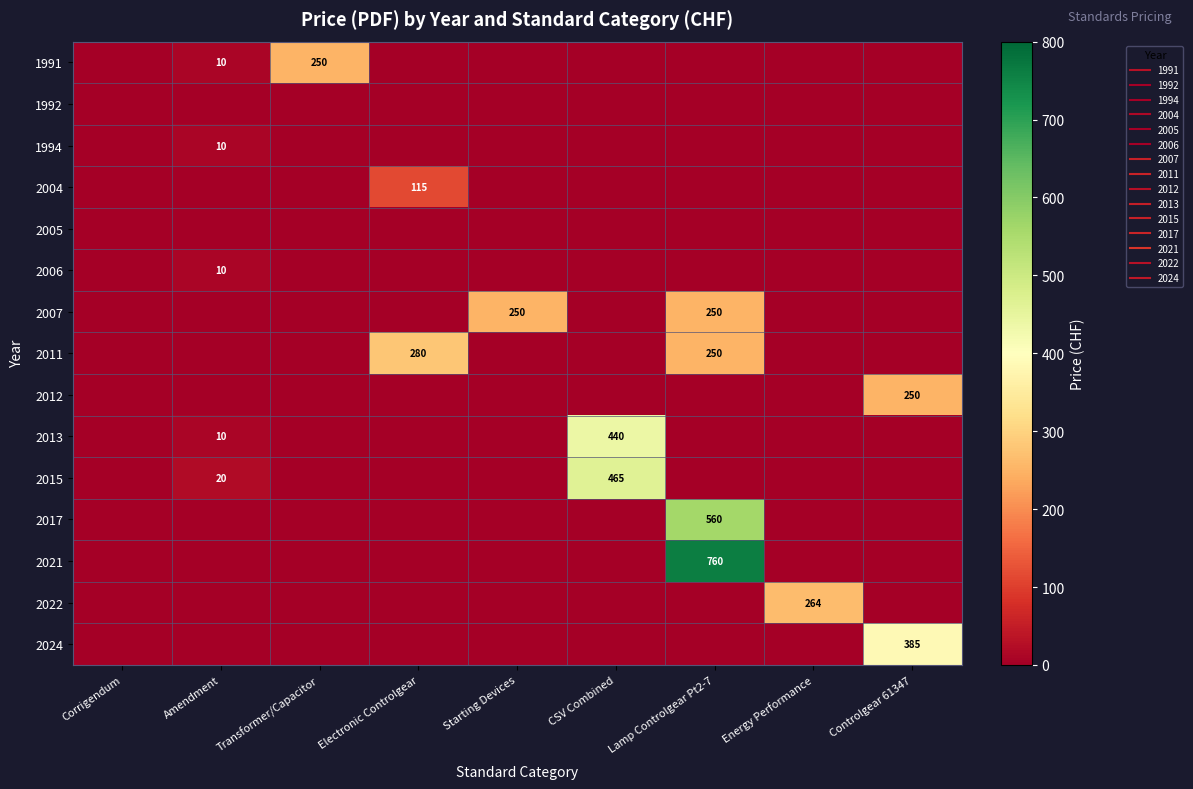

At which label does 2015 reach its peak?

CSV Combined